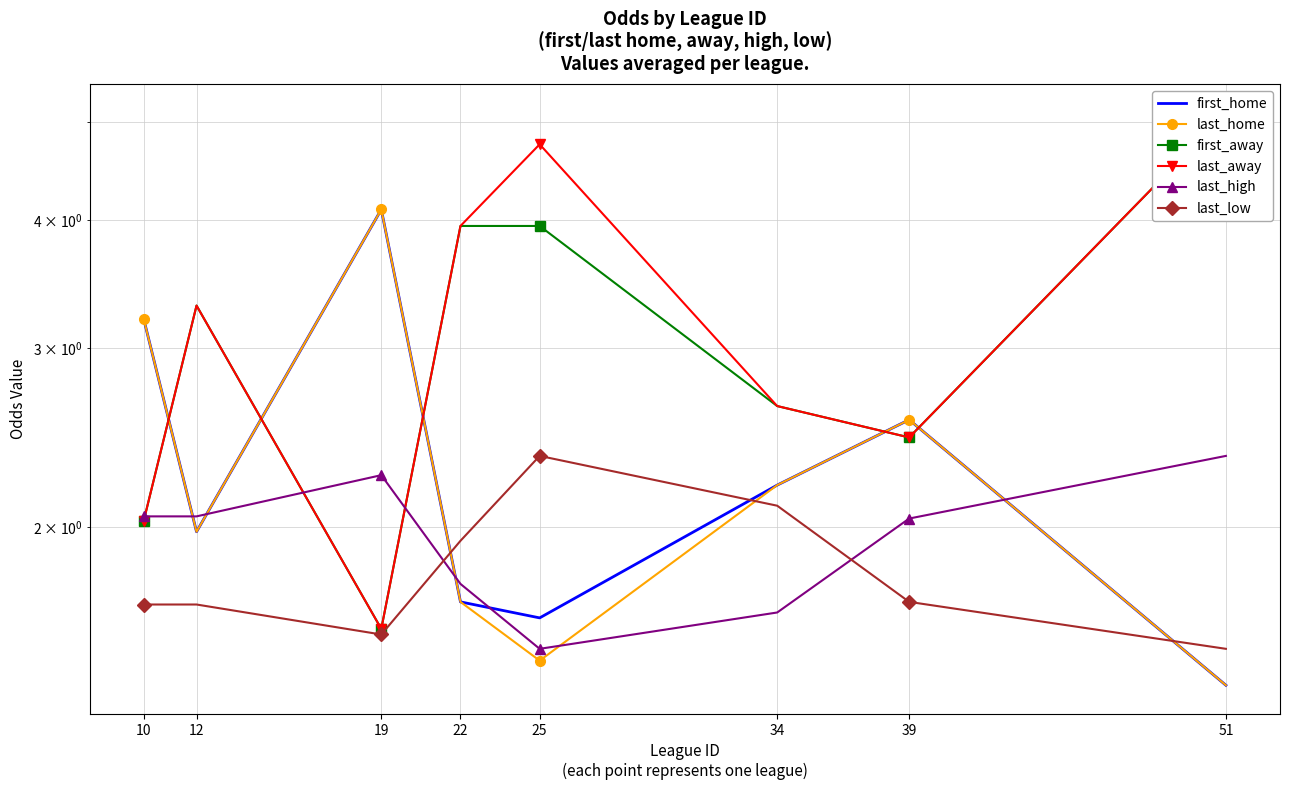

What is the sum of all first_away values?

25.0